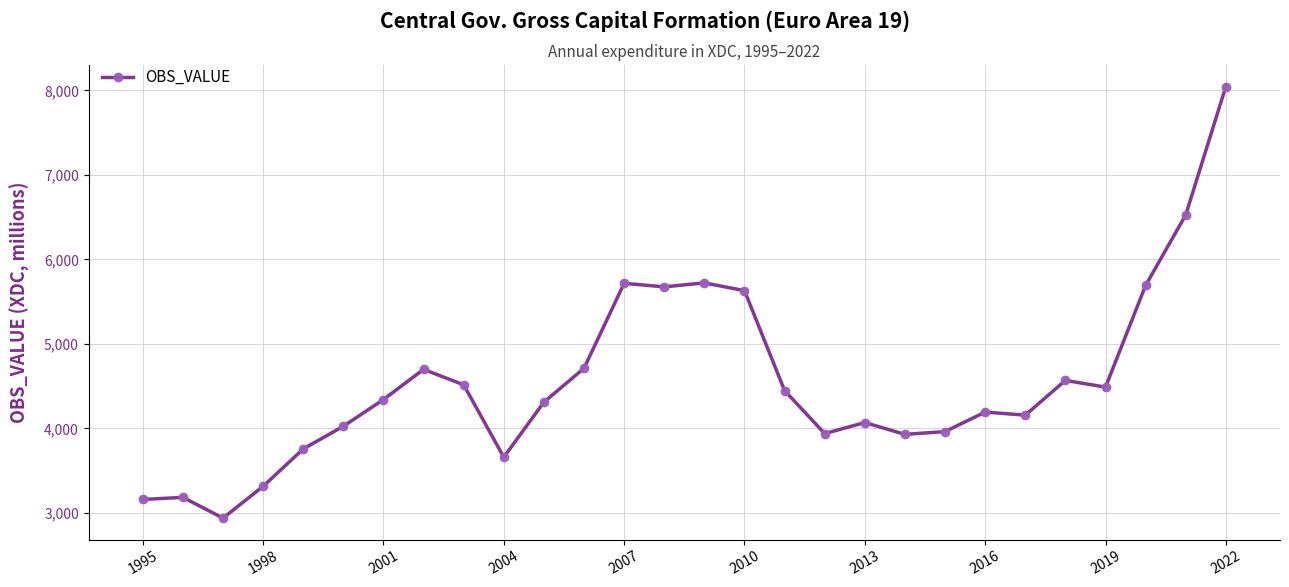

What is the greatest value displayed?

8044.6